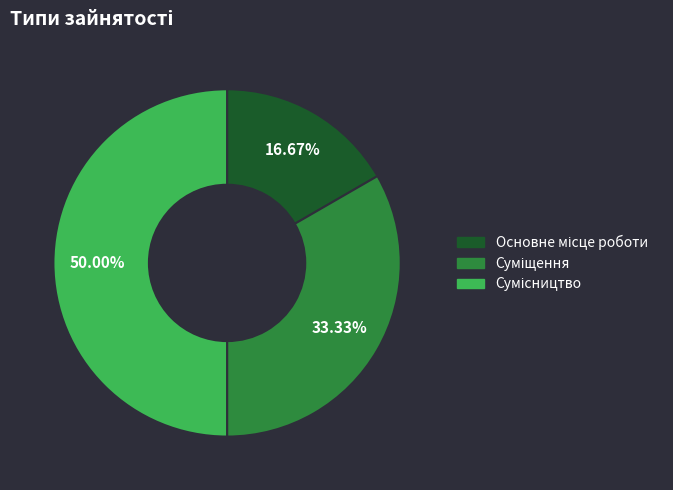

To the nearest percent, what is the average slice percentage?

33%